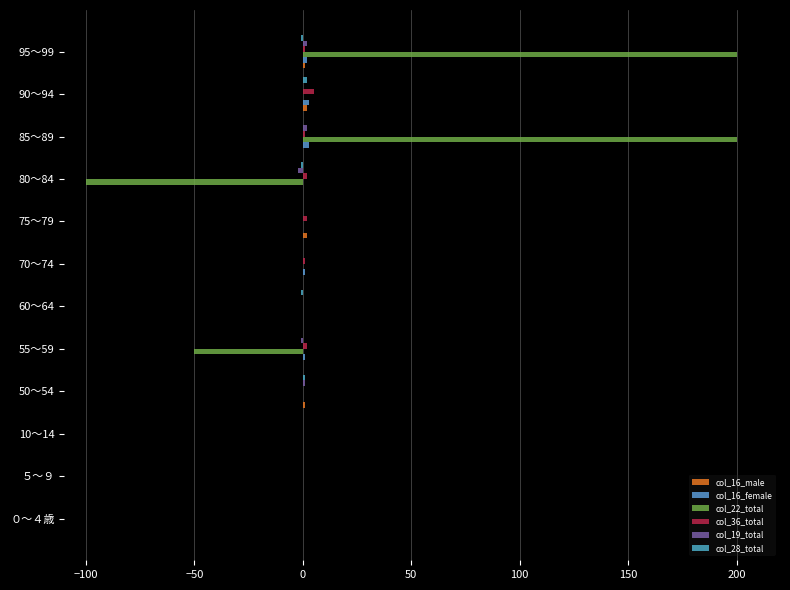

Count the number of data series in this chart.

6